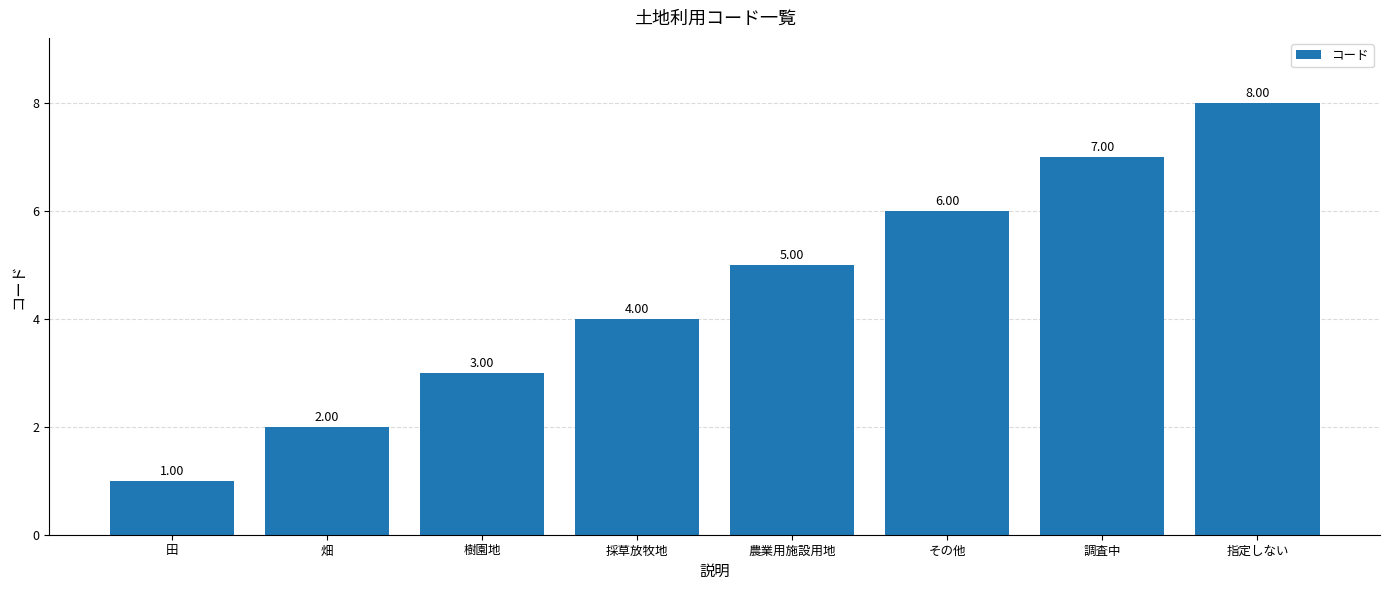

Approximately how many times larger is the value at 樹園地 compared to その他?

0.5